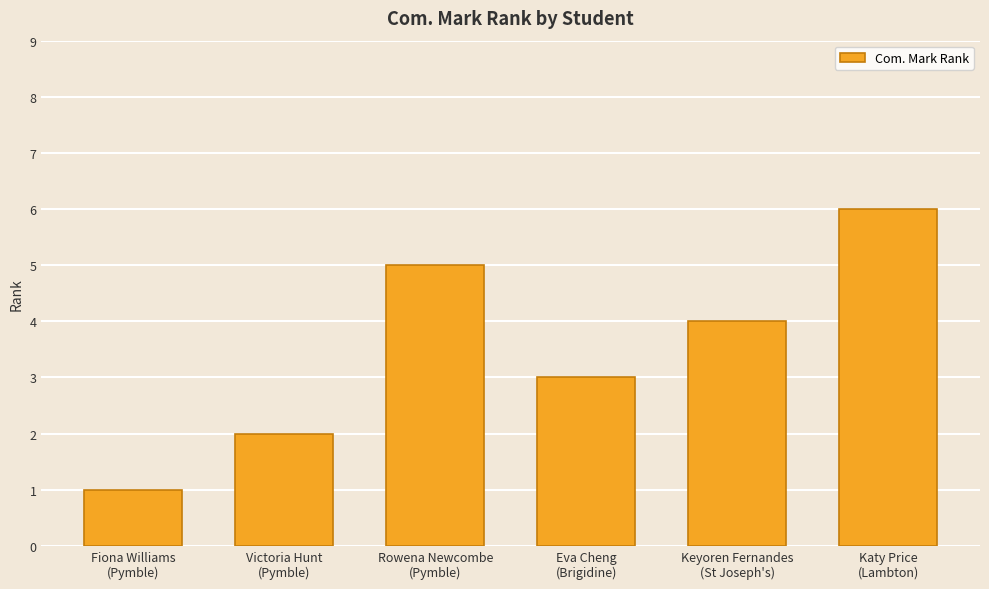

Reading right to left, transcribe all the data shown in this chart.

6	4	3	5	2	1